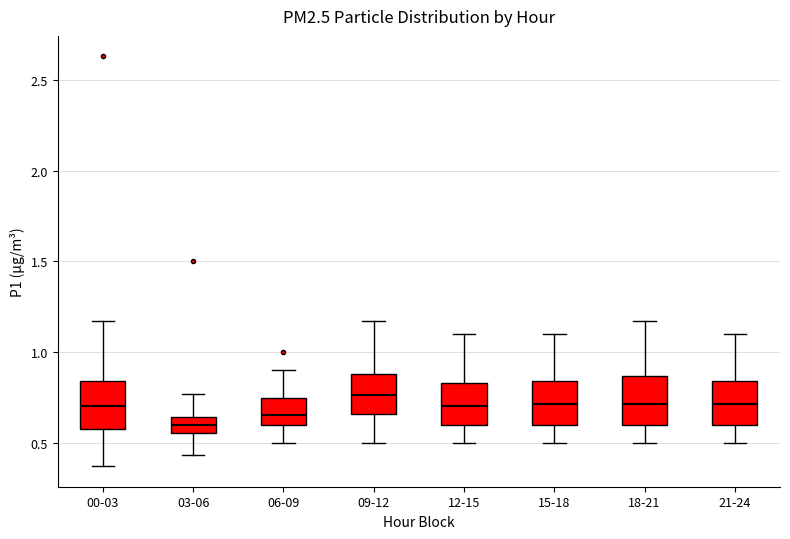

Reading left to right, transcribe this box plot: for each box, give where its median line is, the range the box spans, and where its two whiskers end, as read against the y-axis. The values are not printed on the chart, so give them approximately, as read against the axis.

00-03: median 0.70, box 0.60 to 0.85, whiskers 0.35 to 1.15
03-06: median 0.60, box 0.55 to 0.65, whiskers 0.45 to 0.75
06-09: median 0.65, box 0.60 to 0.75, whiskers 0.50 to 0.90
09-12: median 0.75, box 0.65 to 0.90, whiskers 0.50 to 1.15
12-15: median 0.70, box 0.60 to 0.85, whiskers 0.50 to 1.10
15-18: median 0.70, box 0.60 to 0.85, whiskers 0.50 to 1.10
18-21: median 0.70, box 0.60 to 0.85, whiskers 0.50 to 1.15
21-24: median 0.70, box 0.60 to 0.85, whiskers 0.50 to 1.10